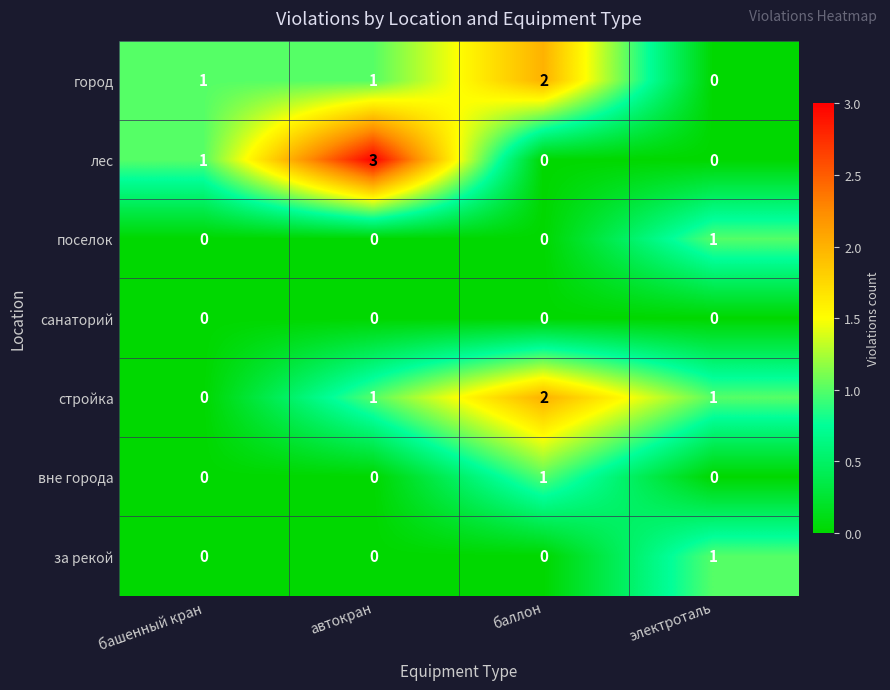

What is the total value across all series at башенный кран?

2